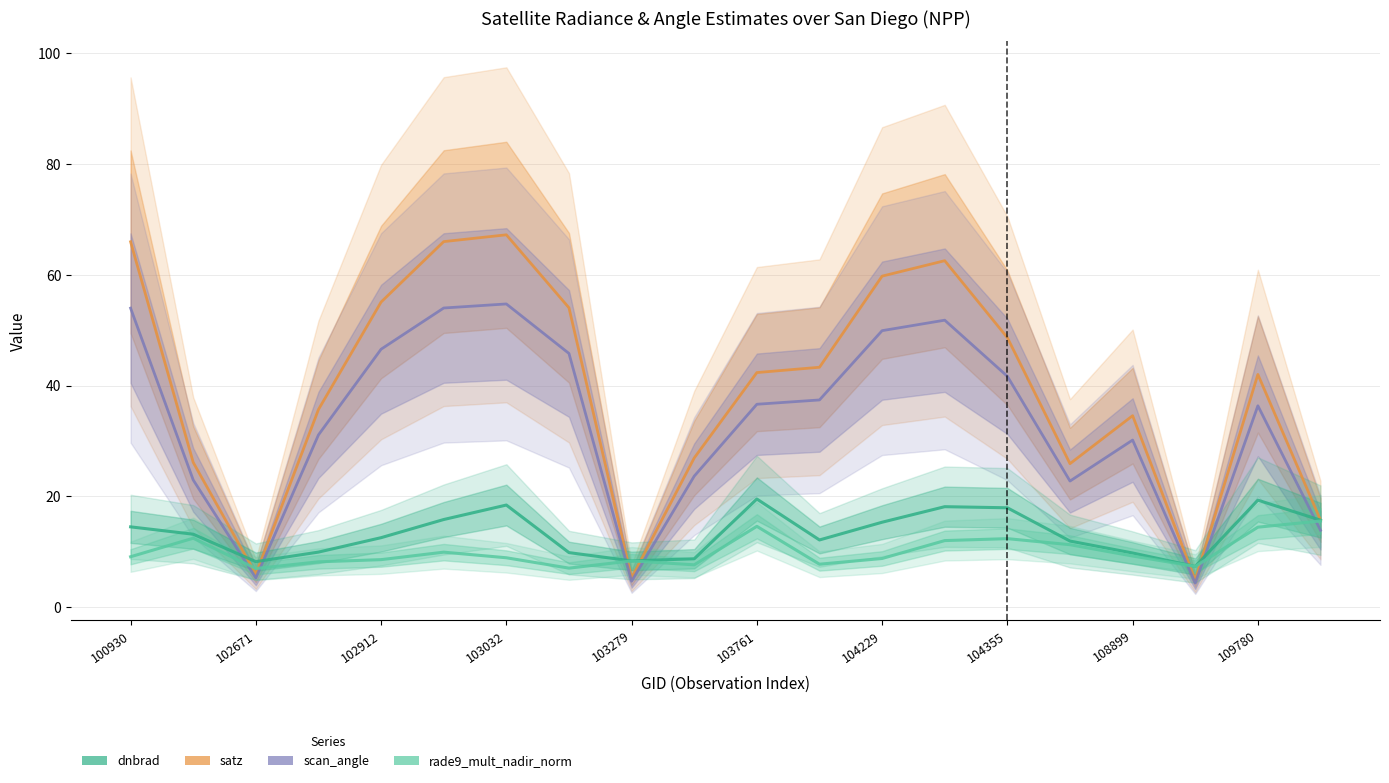

After their last crossing, which series has the higher values: satz or rade9_mult_nadir_norm?

satz